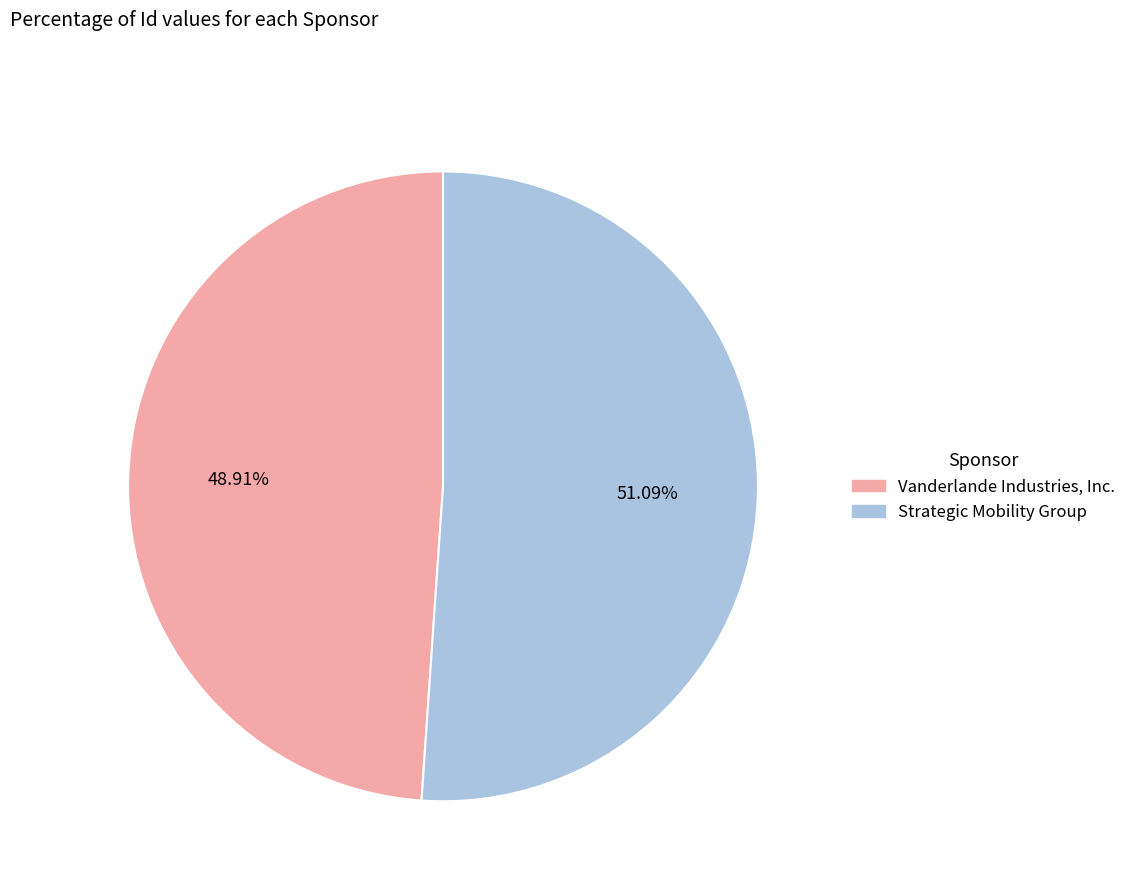

To the nearest percent, what is the average slice percentage?

50%